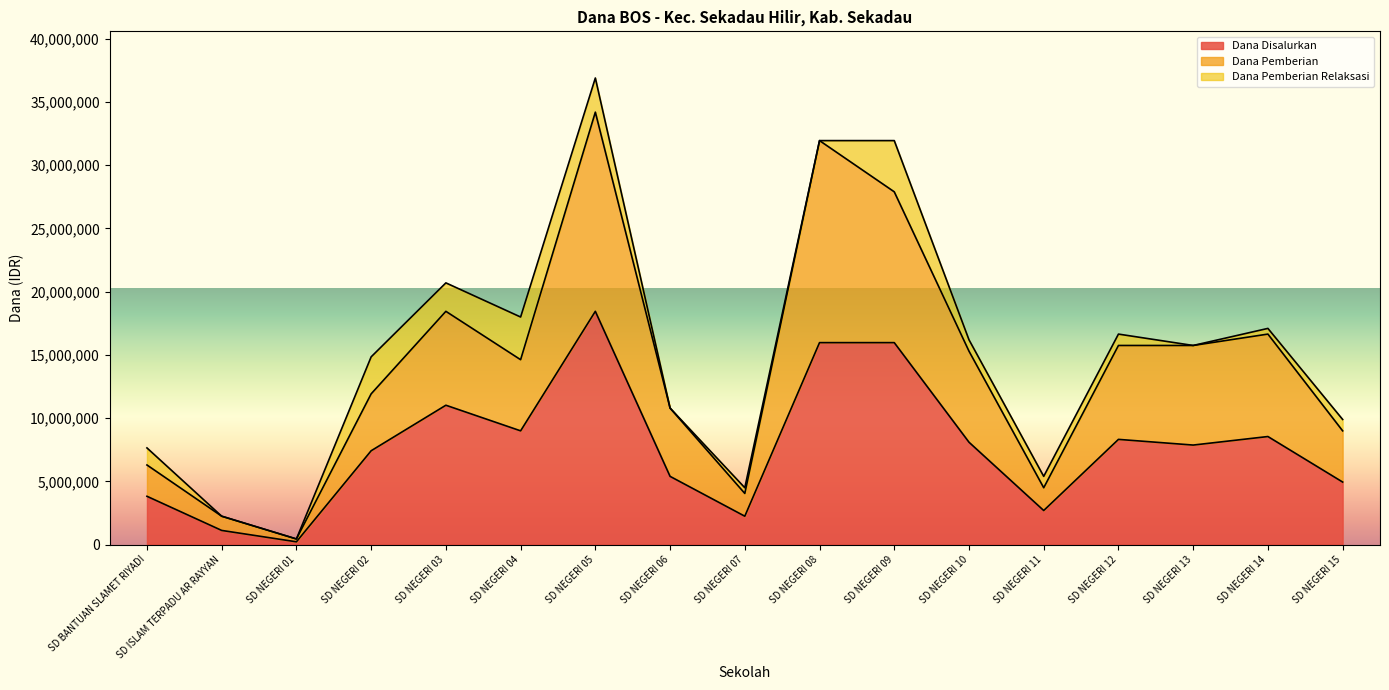

At which label is Dana Pemberian closest to 17325000?

SD NEGERI 14